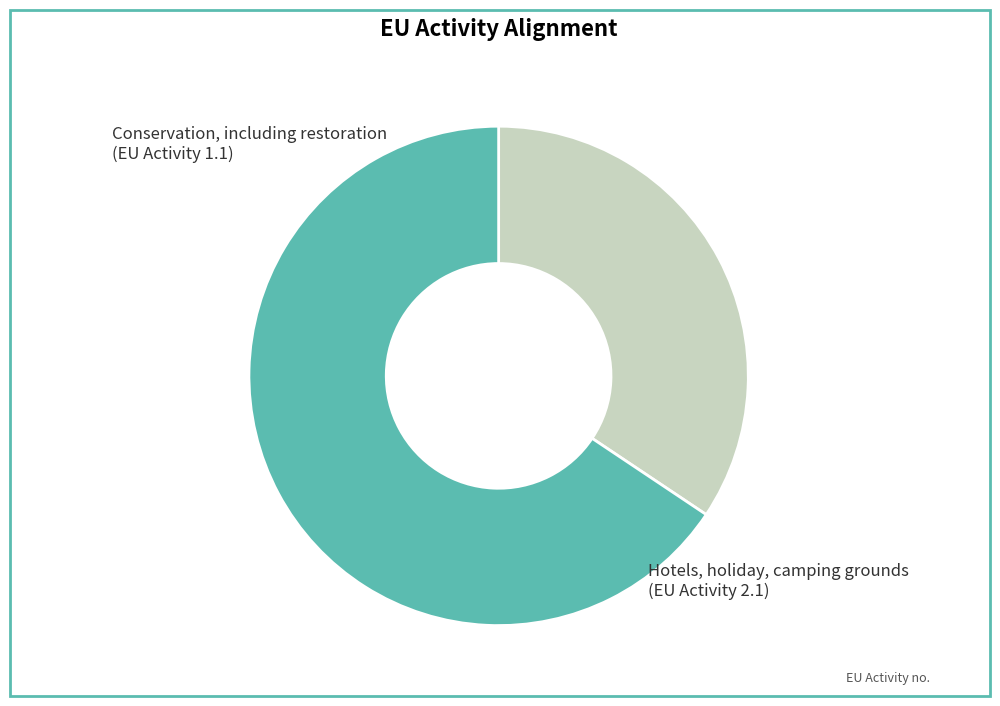

Is there a majority slice in this chart?

Yes